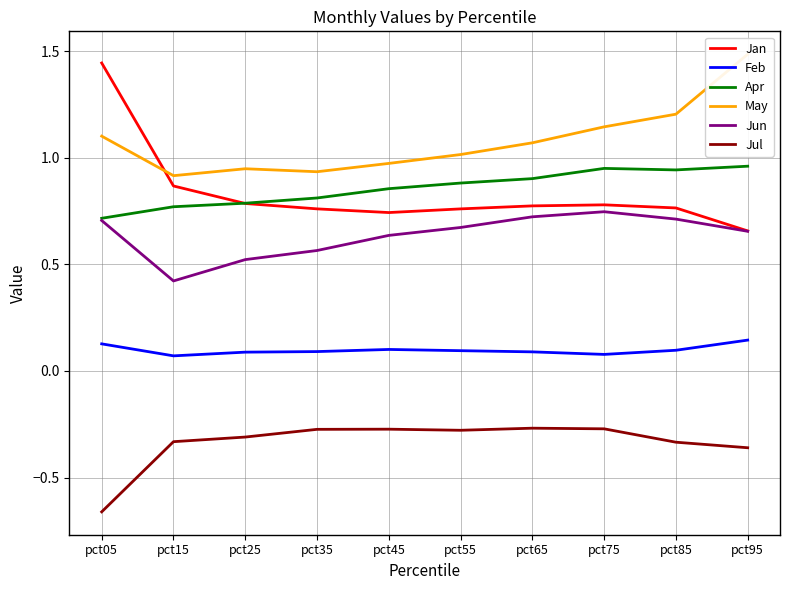

Which series has the largest total across all categories?

May